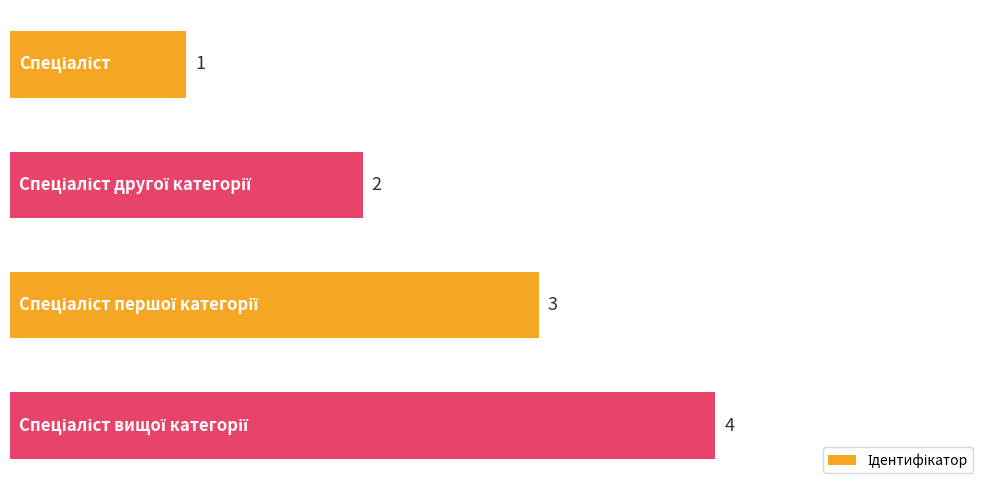

What is the greatest value displayed?

4